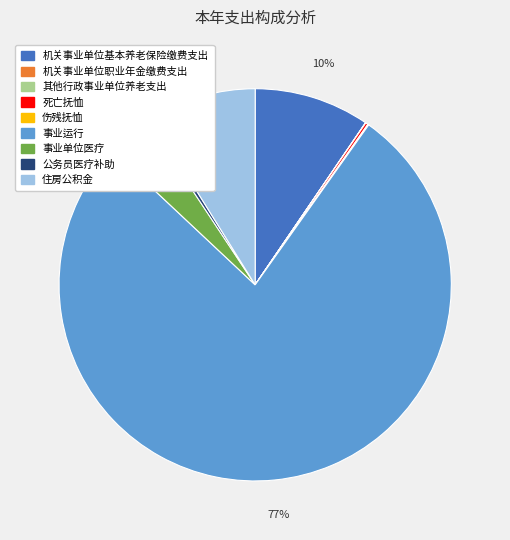

Does 事业单位医疗 account for over 50% of the chart?

No